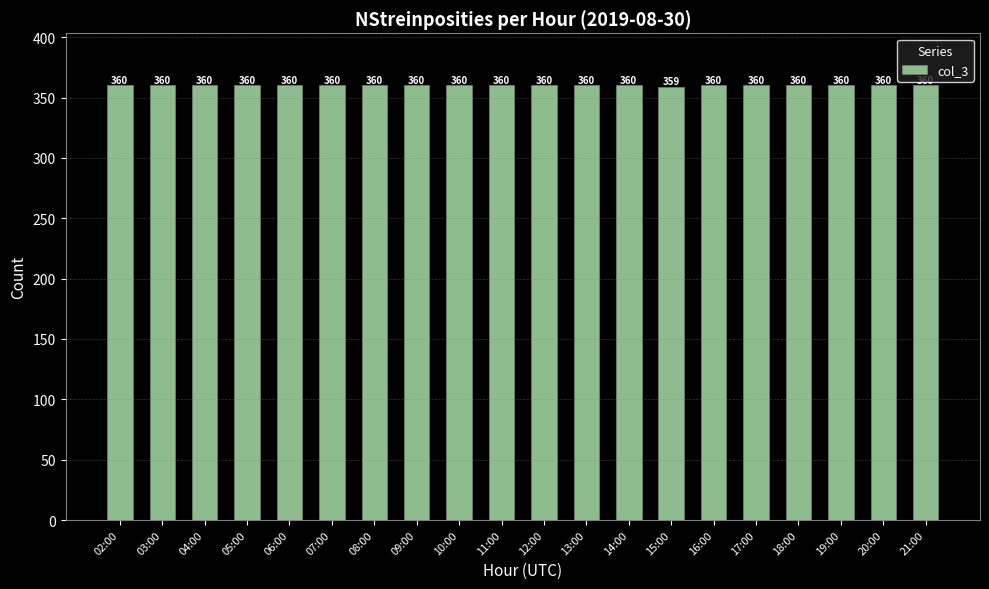

What is the ratio of the value at 12:00 to the value at 03:00?

1.0